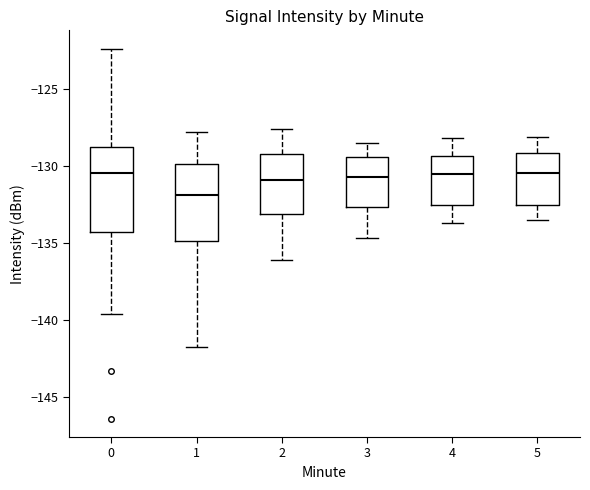

Where is the upper edge of the box at x = 0 on the y-axis? The values are not printed on the chart, so give them approximately, as read against the axis.

-129.0